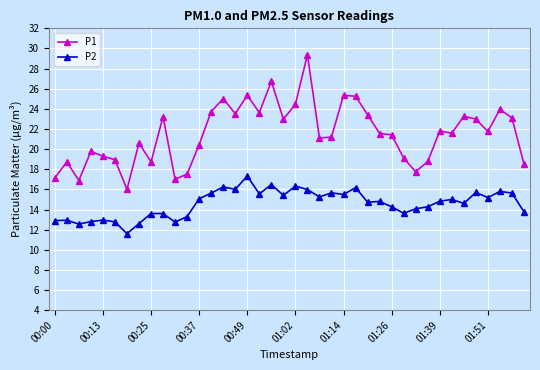

True or false: P1 and P2 cross at least once.

False